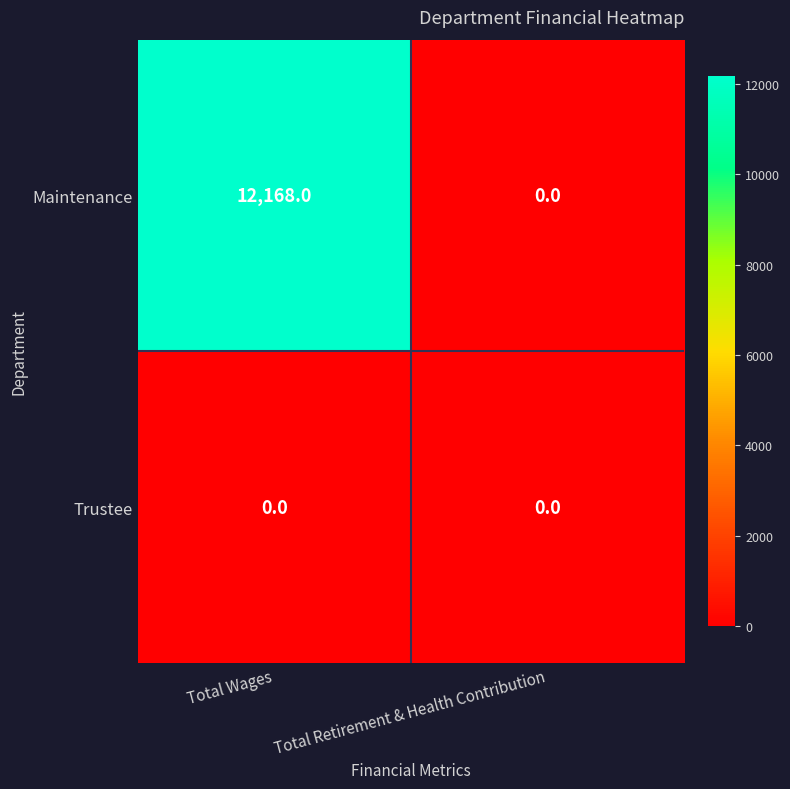

What is the sum of the Maintenance values at Total Retirement & Health Contribution and Total Wages?

12168